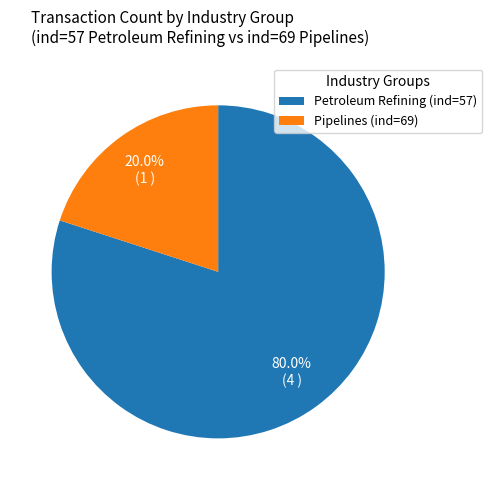

Between Petroleum Refining (ind=57) and Pipelines (ind=69), which is larger?

Petroleum Refining (ind=57)